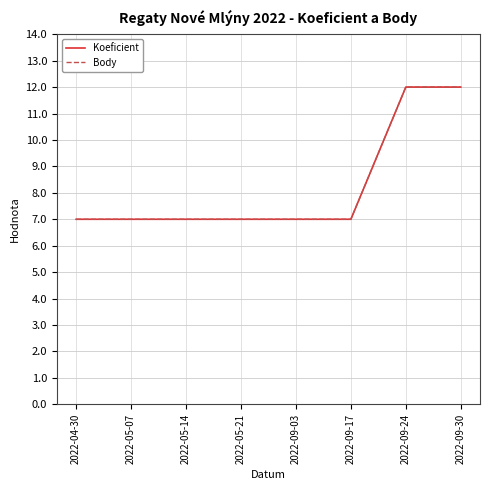

Is the value of Body at 2022-05-07 greater than the value of Koeficient at 2022-09-30?

No